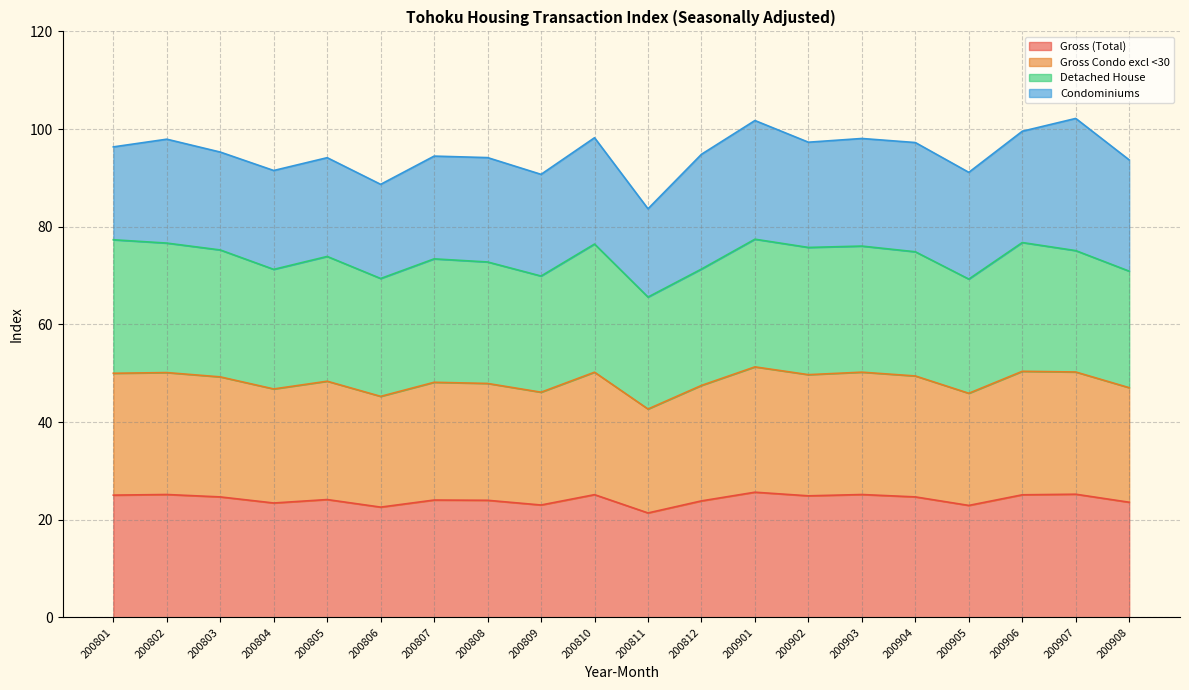

The value of Gross (Total) at 200807 is 24.0. True or false?

True